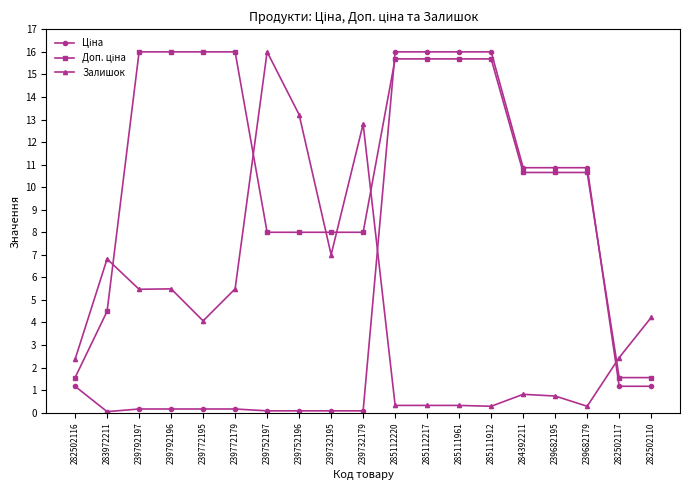

At which category does Залишок reach its first local peak?

283972211